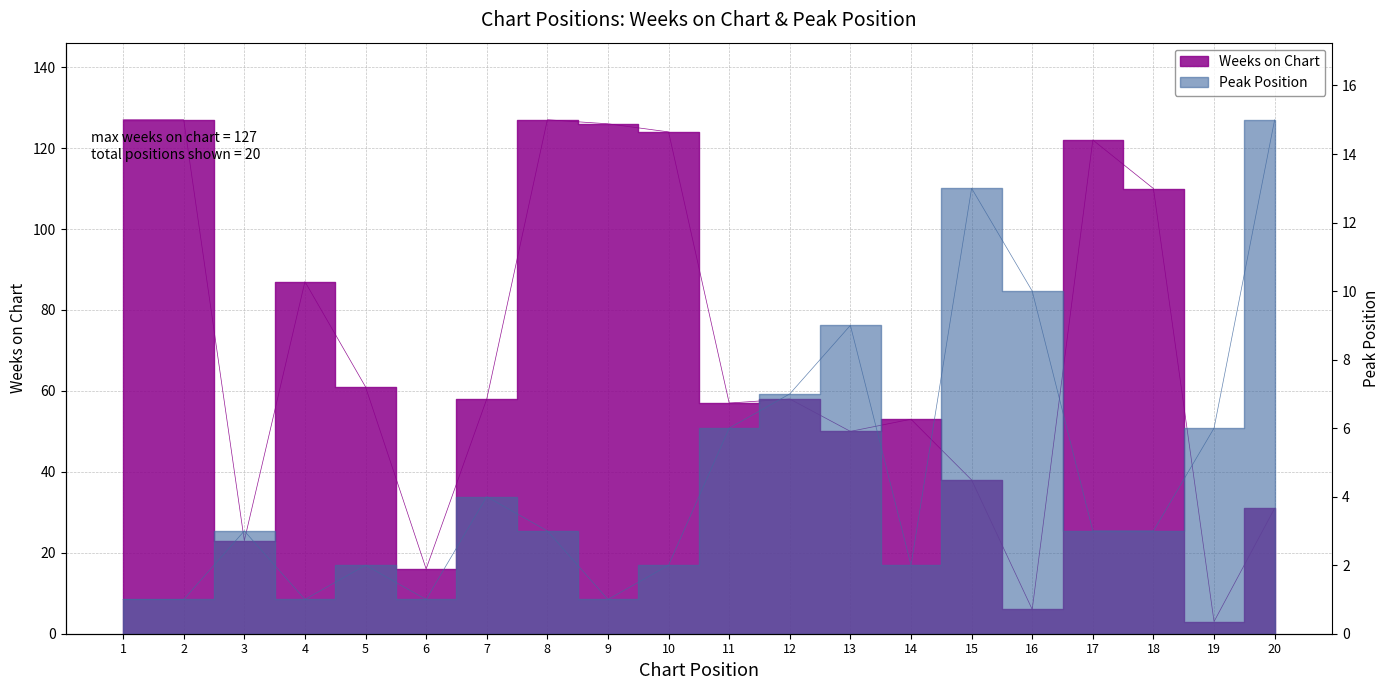

Rank the series at 7 from lowest to highest value.

Peak Position, Weeks on Chart